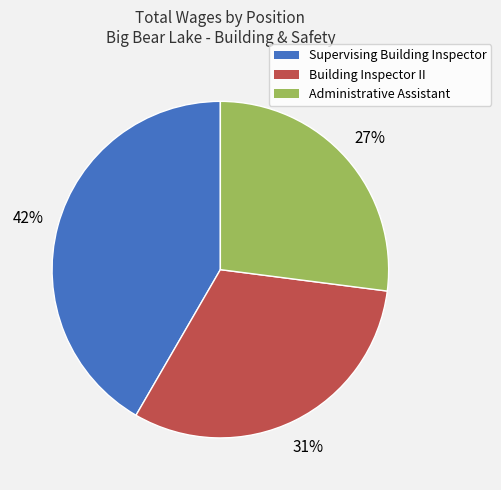

Rank the categories by value from lowest to highest.

Administrative Assistant, Building Inspector II, Supervising Building Inspector